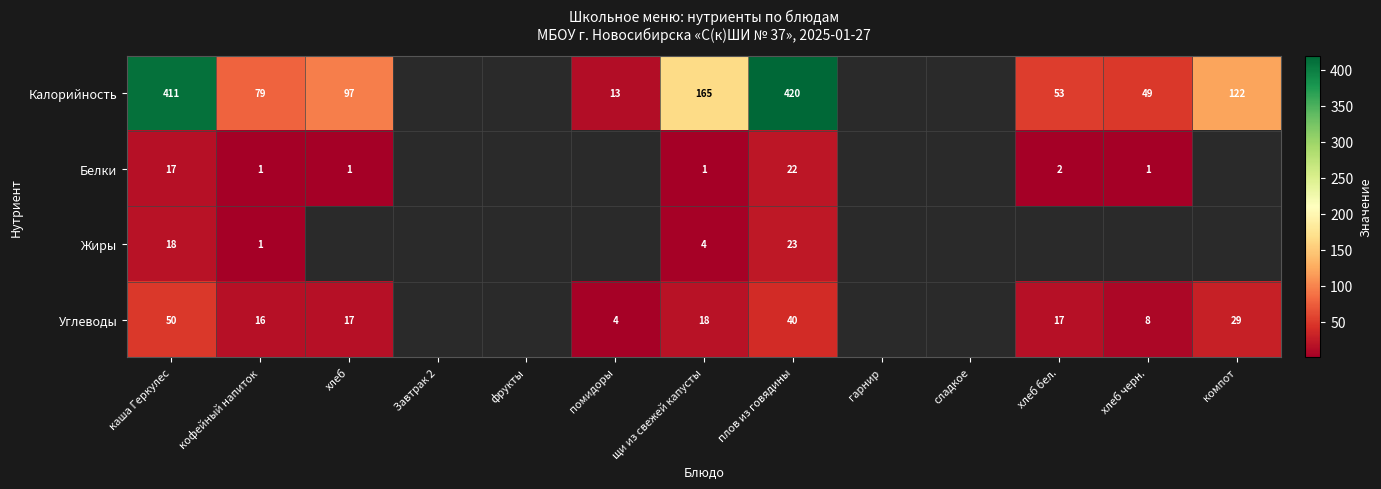

What is the difference between the highest and lowest values at хлеб бел.?

51.0